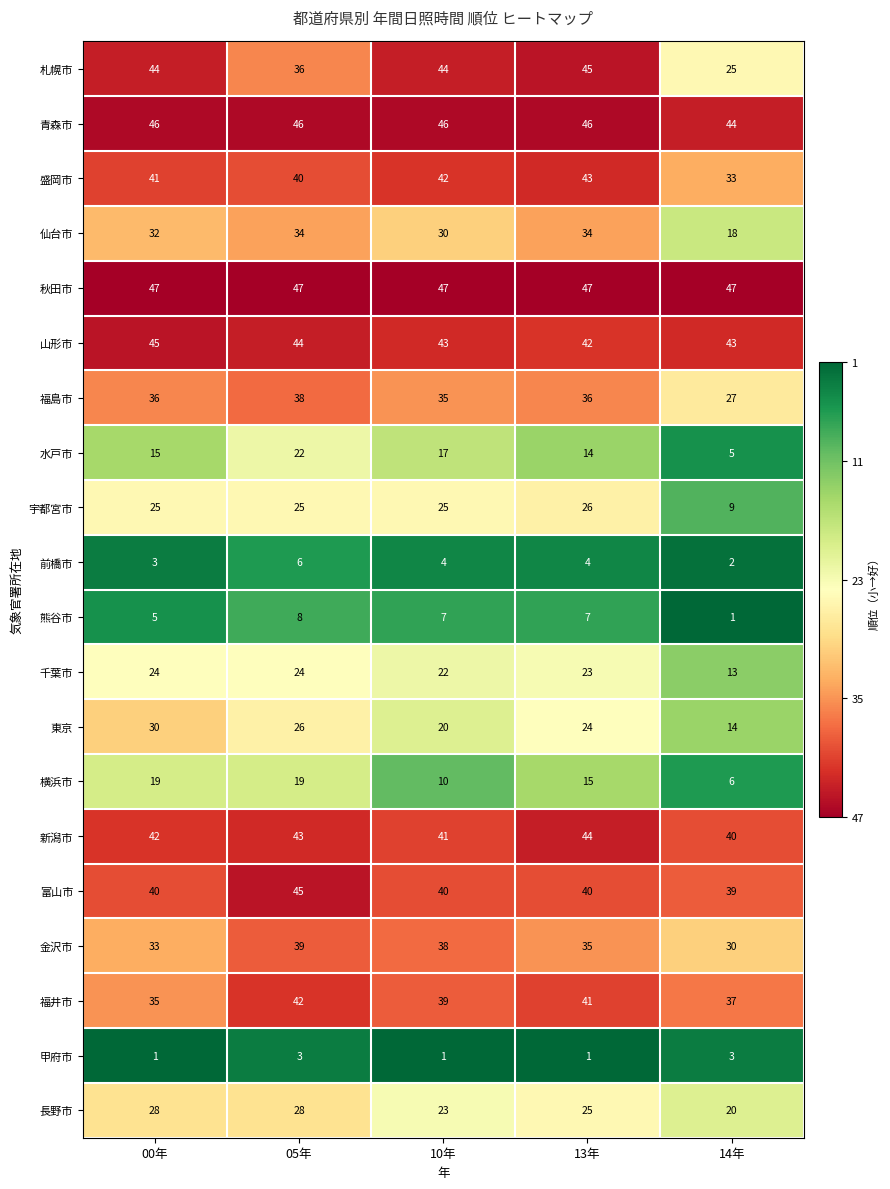

Count the number of categories in the chart.

5